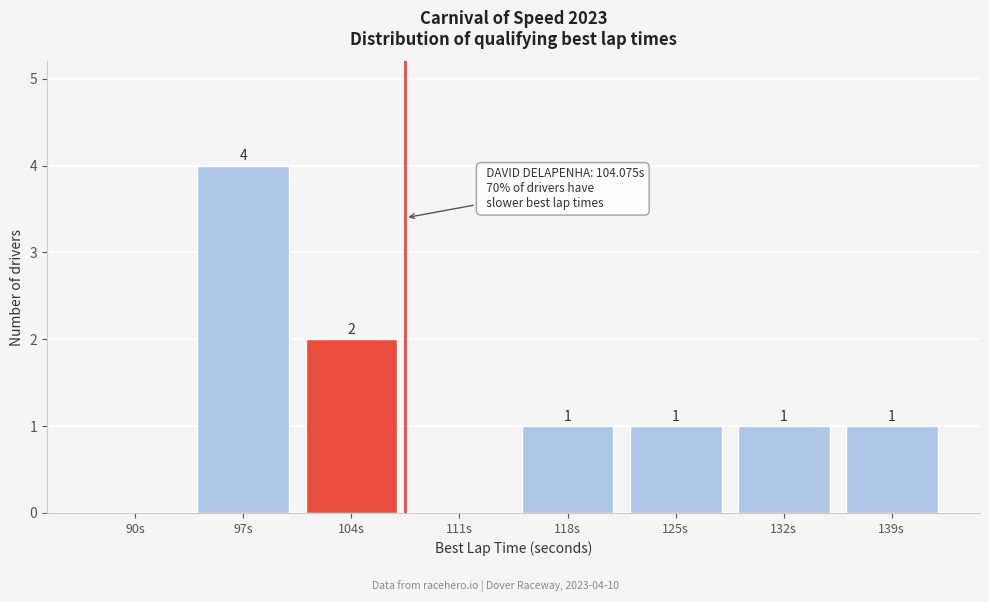

Reading left to right, list all the values displayed in this chart.

90s=0	97s=4	104s=2	111s=0	118s=1	125s=1	132s=1	139s=1